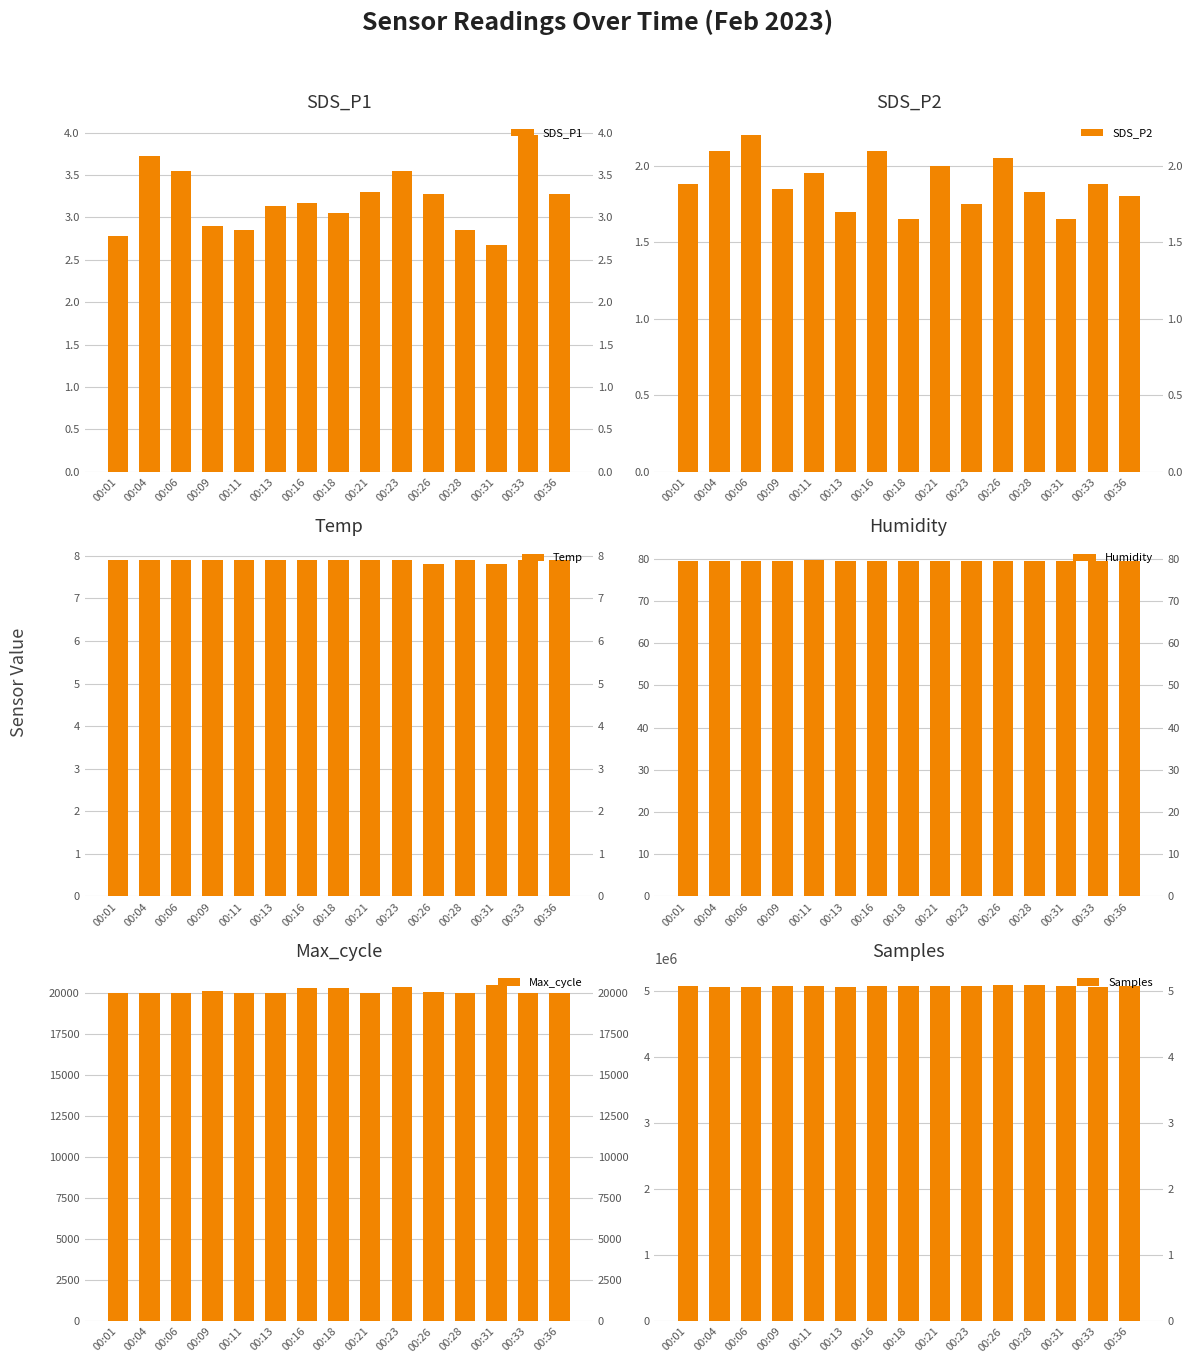

Rank the categories by Humidity value from lowest to highest.

00:26, 00:31, 00:01, 00:04, 00:06, 00:09, 00:13, 00:16, 00:18, 00:21, 00:23, 00:28, 00:33, 00:36, 00:11